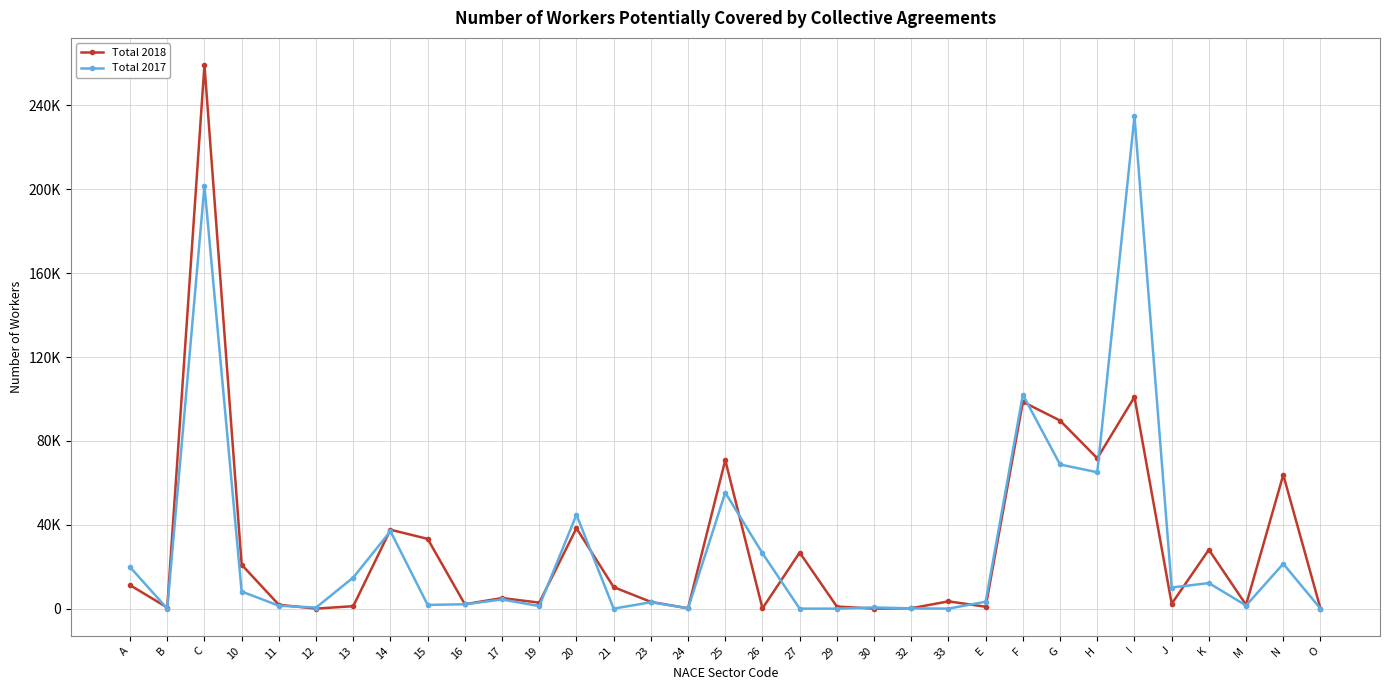

What is the sum of the Total 2017 values at 11 and 13?

16239